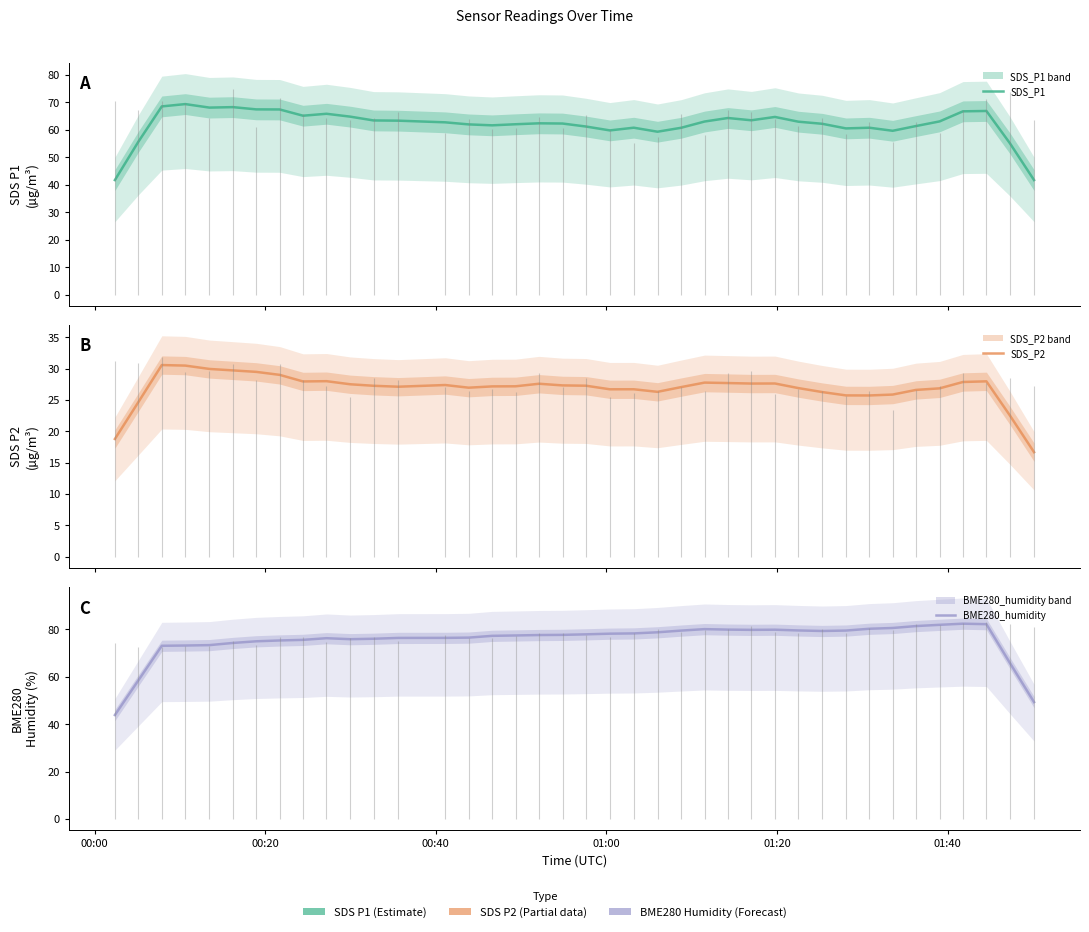

The SDS_P1 series shows 64.9 at 00:00. True or false?

False